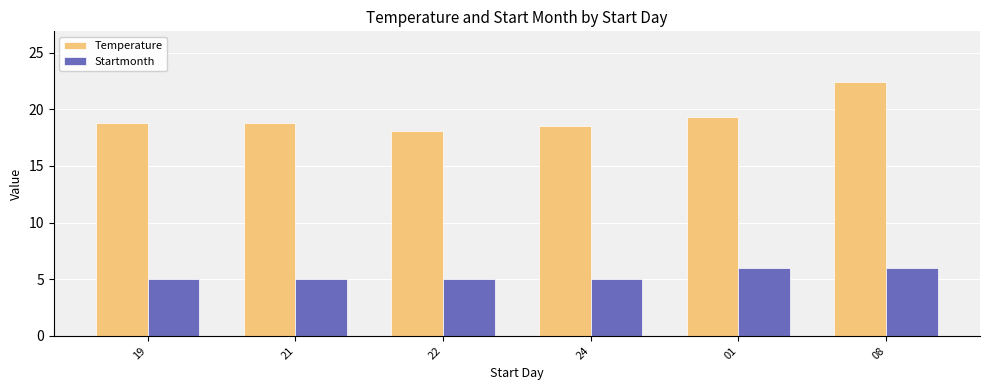

At how many categories does at least one series exceed 9?

6